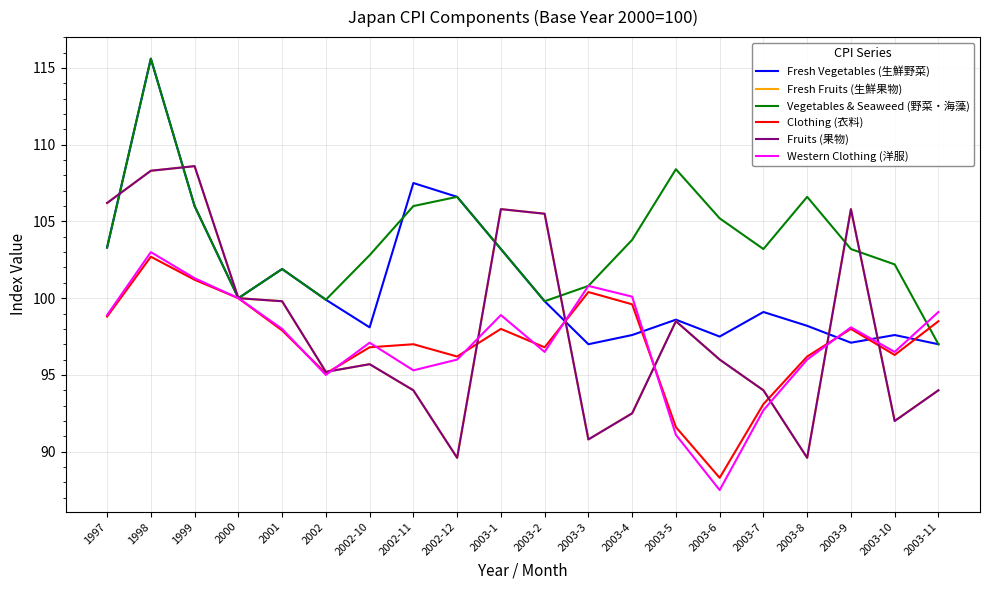

At 2003-8, list the series in order from smallest to largest.

Fresh Fruits (生鮮果物), Fruits (果物), Western Clothing (洋服), Clothing (衣料), Fresh Vegetables (生鮮野菜), Vegetables & Seaweed (野菜・海藻)